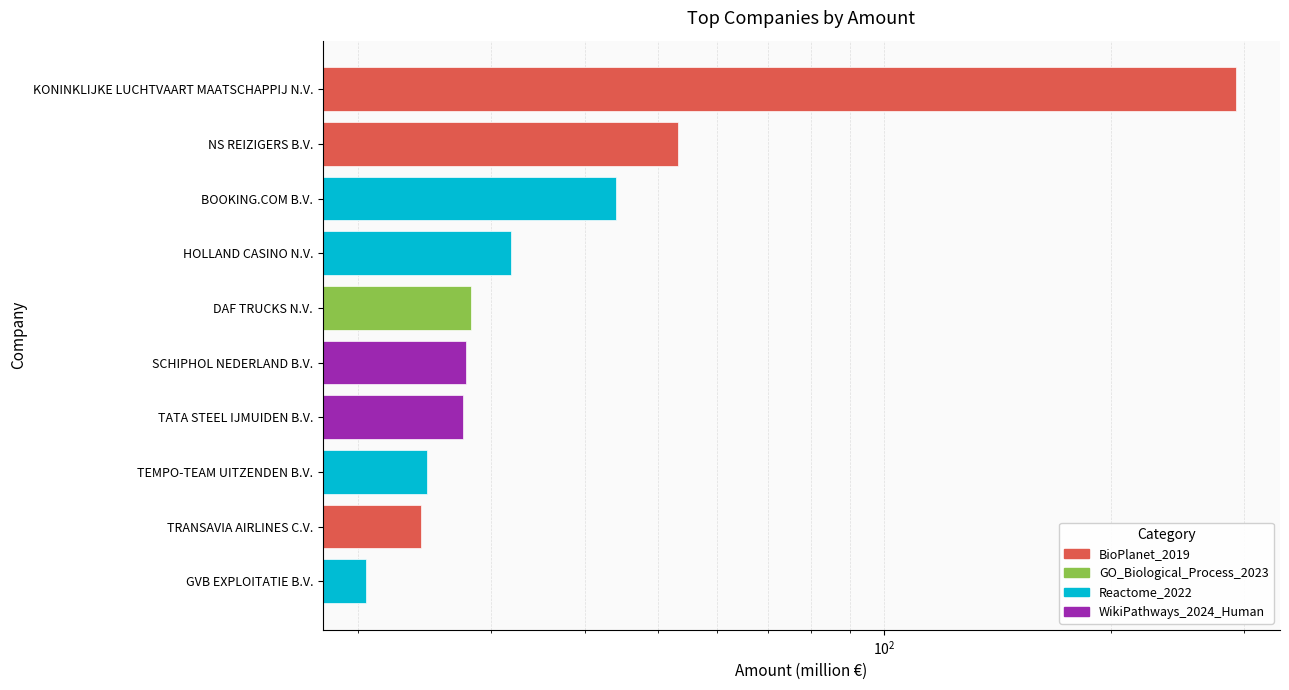

Reading left to right, list all the values displayed in this chart.

293.4	53.3	44.1	31.9	28.3	27.8	27.6	24.7	24.3	20.5